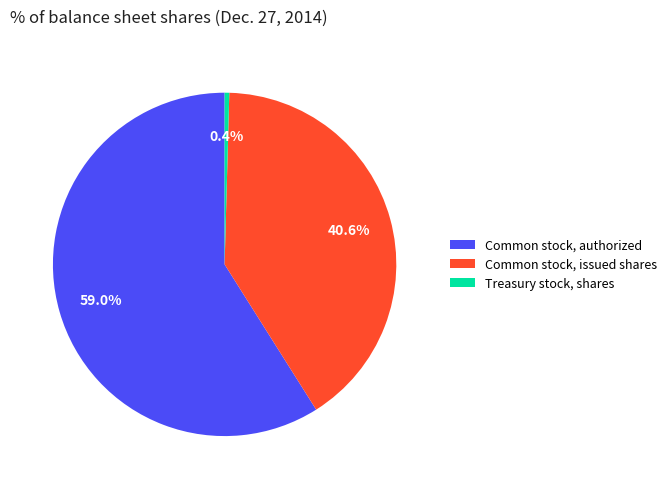

Which category has the smallest portion of the pie?

Treasury stock, shares